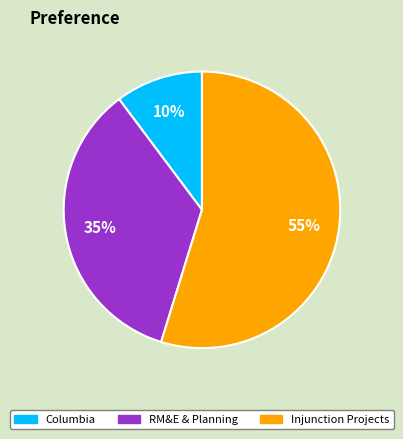

To the nearest percent, what is the difference between the largest and smallest slice percentages?

45%